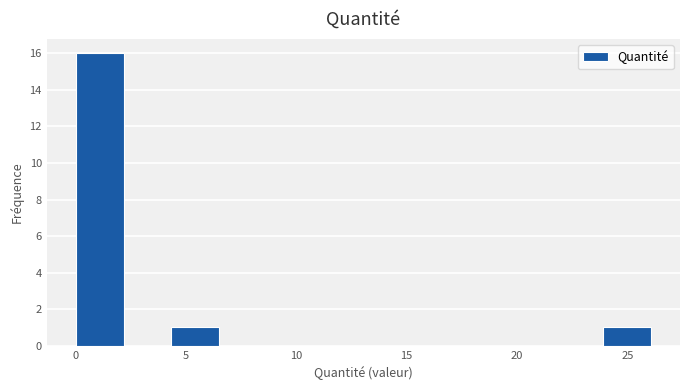

Reading left to right, list every bar in this chart as the range it spans on the x-axis followed by its height. Neither the bar edges nor the heights are printed on the chart, so give them approximately, as read against the axes.

0.0 to 2.0: 16
2.0 to 4.5: 0
4.5 to 6.5: 1
6.5 to 8.5: 0
8.5 to 11.0: 0
11.0 to 13.0: 0
13.0 to 15.0: 0
15.0 to 17.5: 0
17.5 to 19.5: 0
19.5 to 21.5: 0
21.5 to 24.0: 0
24.0 to 26.0: 1